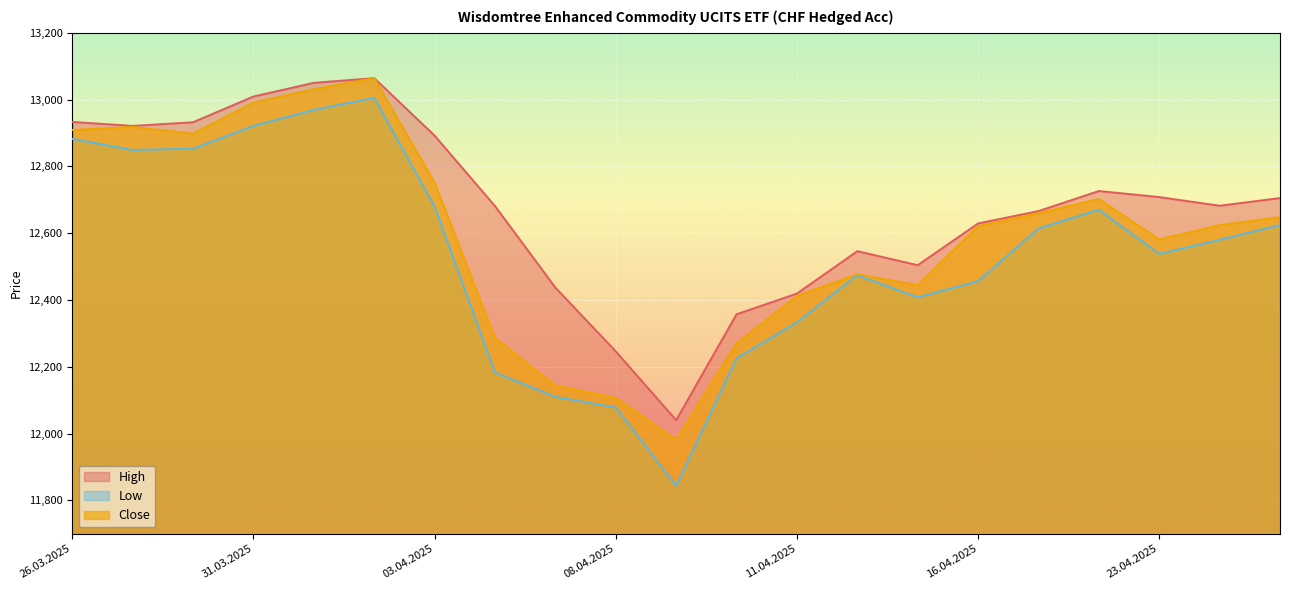

Rank the series by their maximum value, from lowest to highest.

Low, High, Close